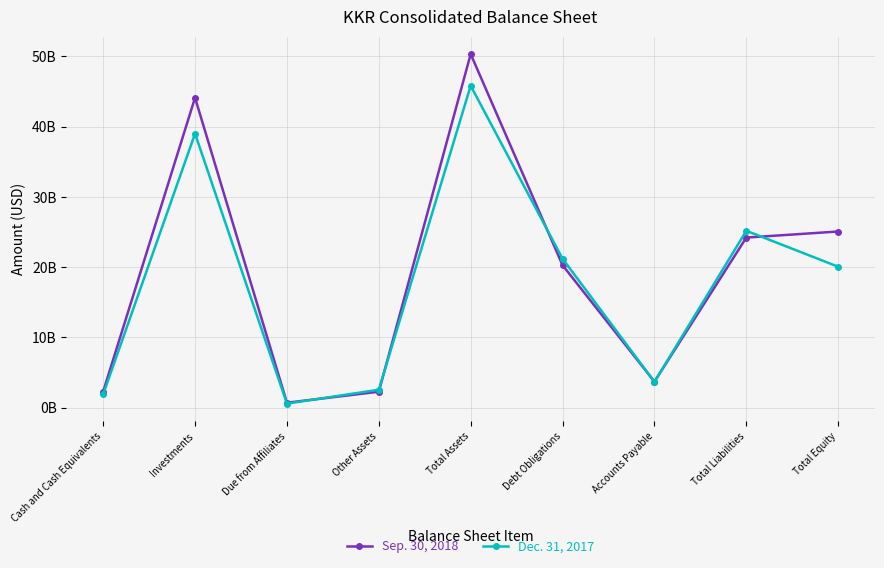

Rank the series by their average value, from lowest to highest.

Dec. 31, 2017, Sep. 30, 2018